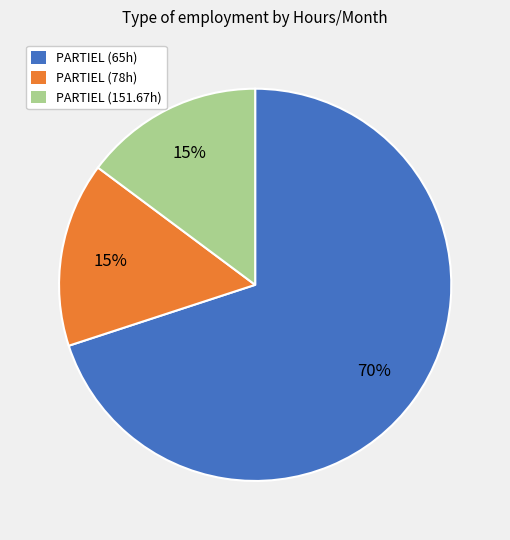

Is there a majority slice in this chart?

Yes